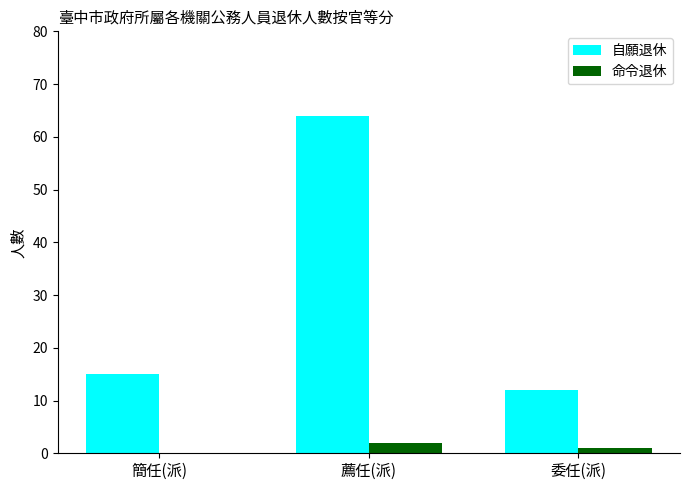

What is the greatest value displayed?

64